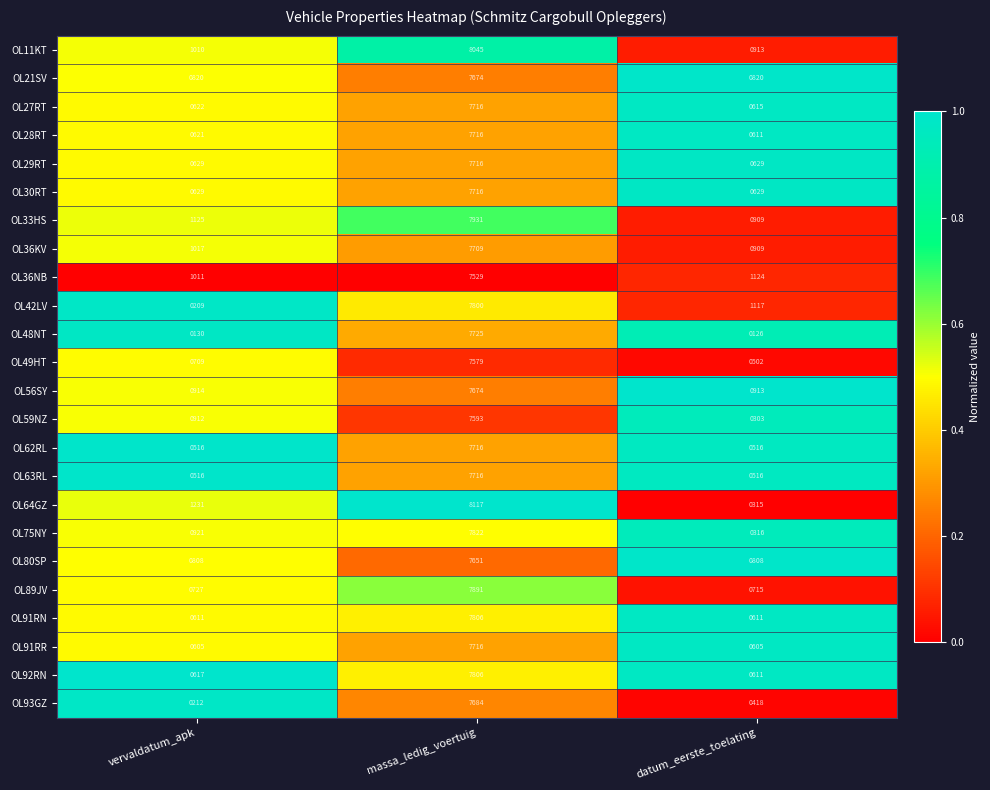

How many categories are shown in the chart?

3